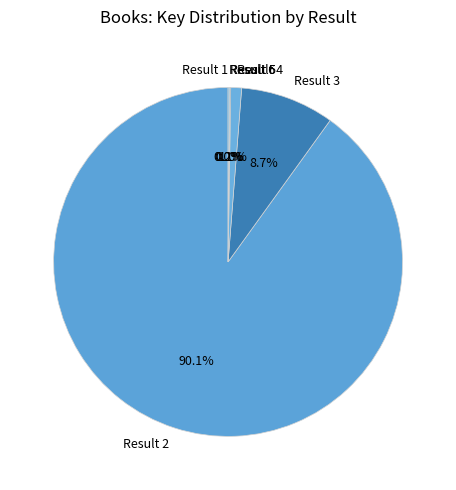

Which slice is the largest?

Result 2